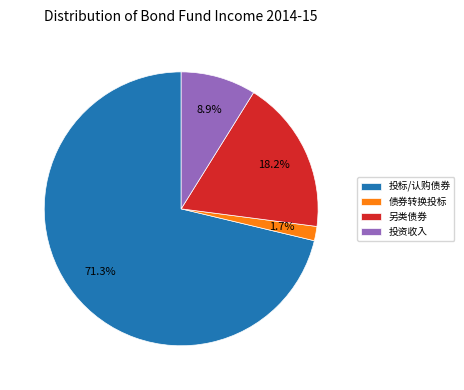

How many slices are in this pie chart?

4